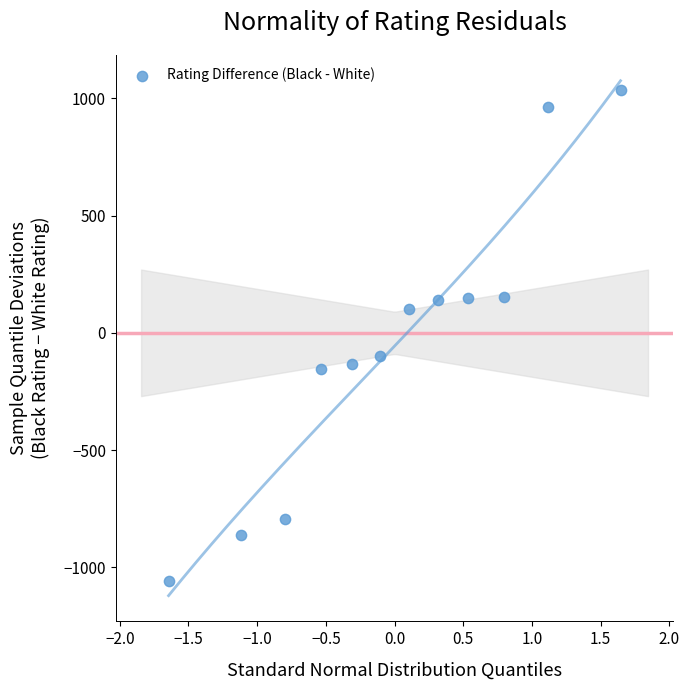

What is the average Y value?

-46